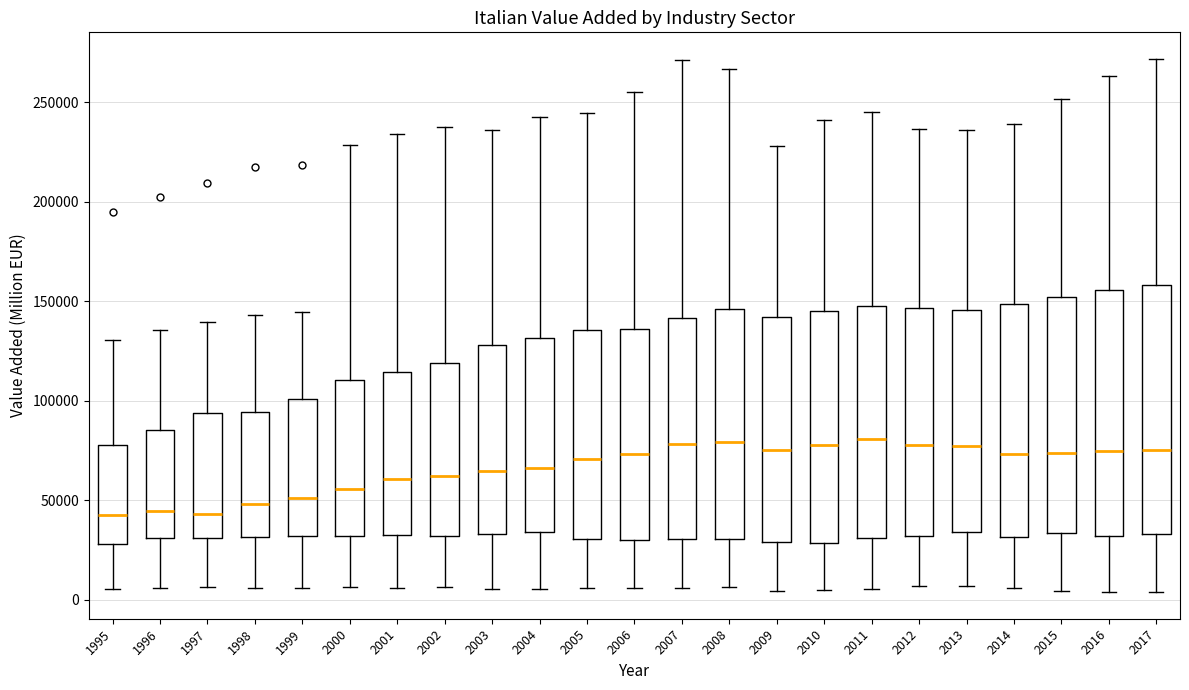

Reading left to right, transcribe this box plot: for each box, give where its median line is, the range the box spans, and where its two whiskers end, as read against the y-axis. The values are not printed on the chart, so give them approximately, as read against the axis.

1995: median 45000, box 30000 to 80000, whiskers 5000 to 130000
1996: median 45000, box 30000 to 85000, whiskers 5000 to 135000
1997: median 45000, box 30000 to 95000, whiskers 5000 to 140000
1998: median 50000, box 30000 to 95000, whiskers 5000 to 145000
1999: median 50000, box 30000 to 100000, whiskers 5000 to 145000
2000: median 55000, box 30000 to 110000, whiskers 5000 to 230000
2001: median 60000, box 30000 to 115000, whiskers 5000 to 235000
2002: median 60000, box 30000 to 120000, whiskers 5000 to 235000
2003: median 65000, box 35000 to 130000, whiskers 5000 to 235000
2004: median 65000, box 35000 to 130000, whiskers 5000 to 245000
2005: median 70000, box 30000 to 135000, whiskers 5000 to 245000
2006: median 75000, box 30000 to 135000, whiskers 5000 to 255000
2007: median 80000, box 30000 to 140000, whiskers 5000 to 270000
2008: median 80000, box 30000 to 145000, whiskers 5000 to 265000
2009: median 75000, box 30000 to 140000, whiskers 5000 to 230000
2010: median 80000, box 30000 to 145000, whiskers 5000 to 240000
2011: median 80000, box 30000 to 145000, whiskers 5000 to 245000
2012: median 80000, box 30000 to 145000, whiskers 5000 to 235000
2013: median 75000, box 35000 to 145000, whiskers 5000 to 235000
2014: median 75000, box 30000 to 150000, whiskers 5000 to 240000
2015: median 75000, box 35000 to 150000, whiskers 5000 to 250000
2016: median 75000, box 30000 to 155000, whiskers 5000 to 265000
2017: median 75000, box 35000 to 160000, whiskers 5000 to 270000